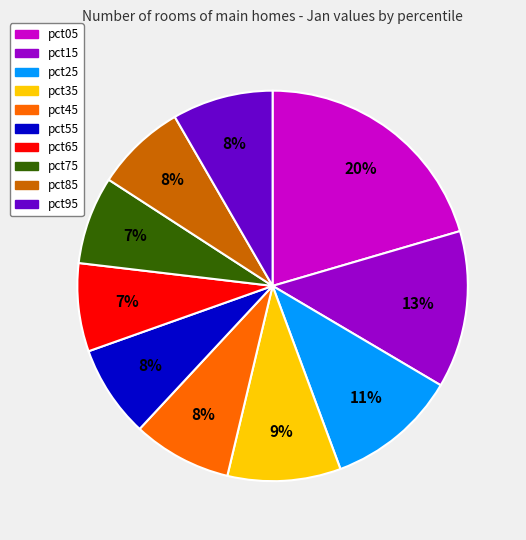

Between pct45 and pct15, which is larger?

pct15